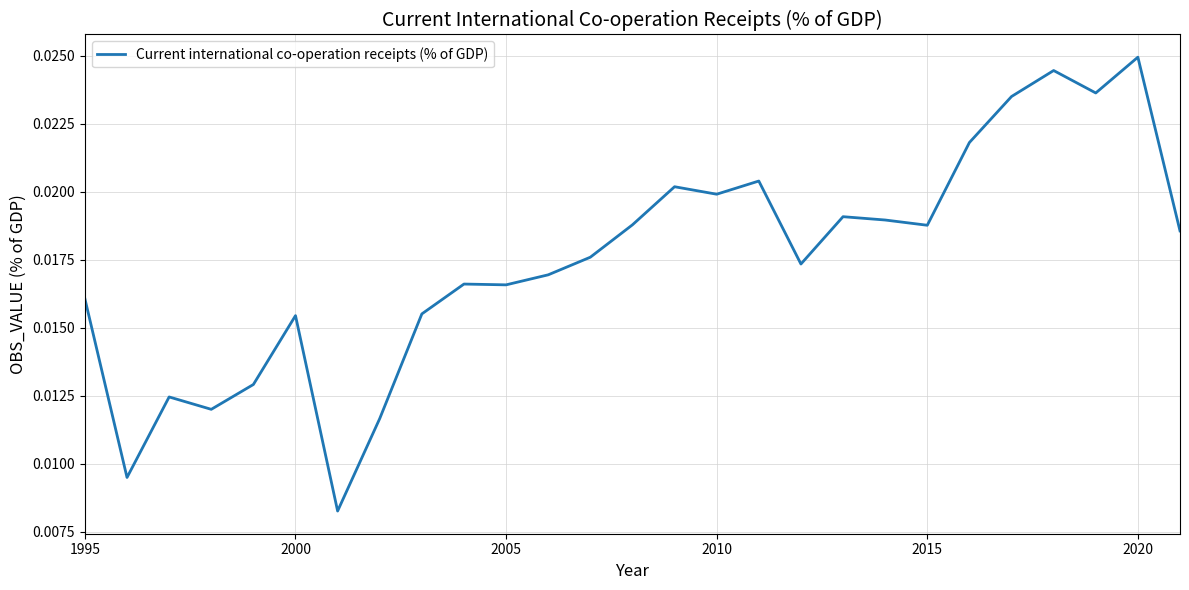

True or false: there are more than 1 points higher than both neighbors.

True